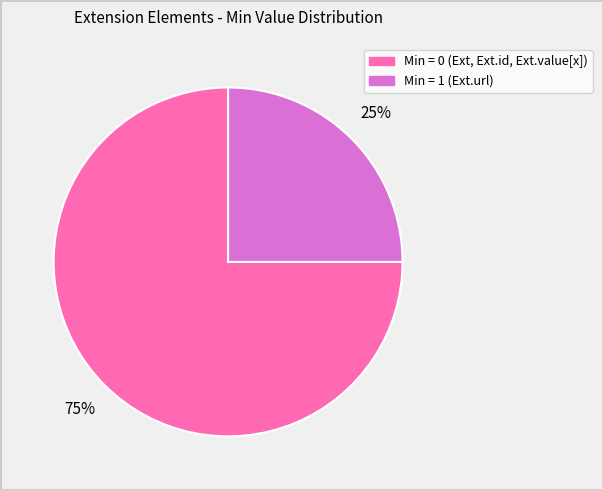

Does any single category account for the majority?

Yes